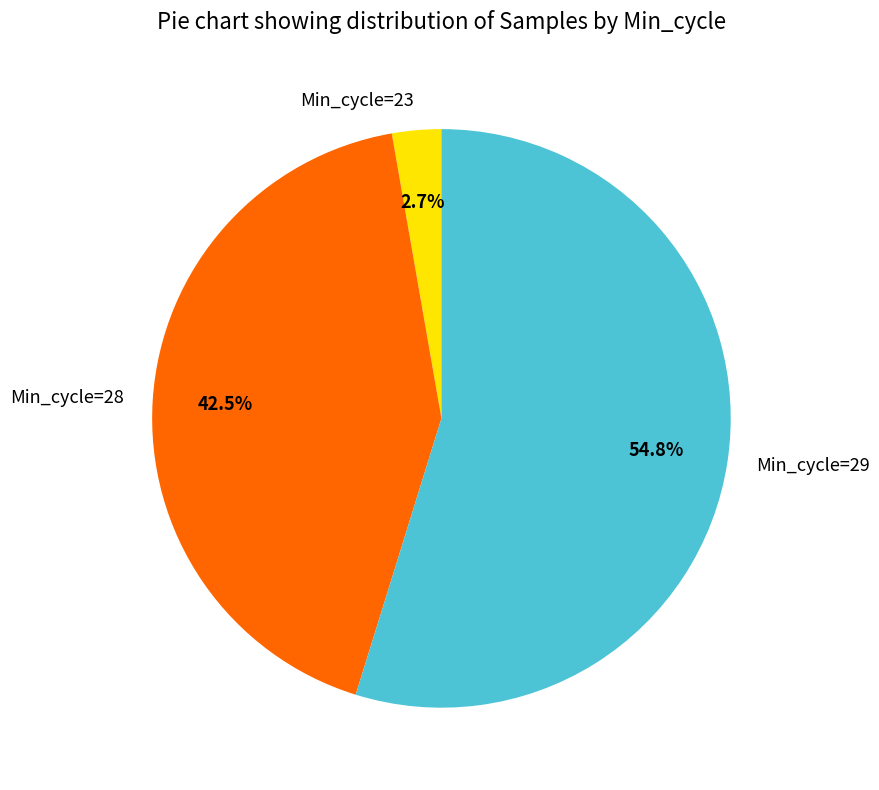

What is the smallest slice in the pie chart?

Min_cycle=23